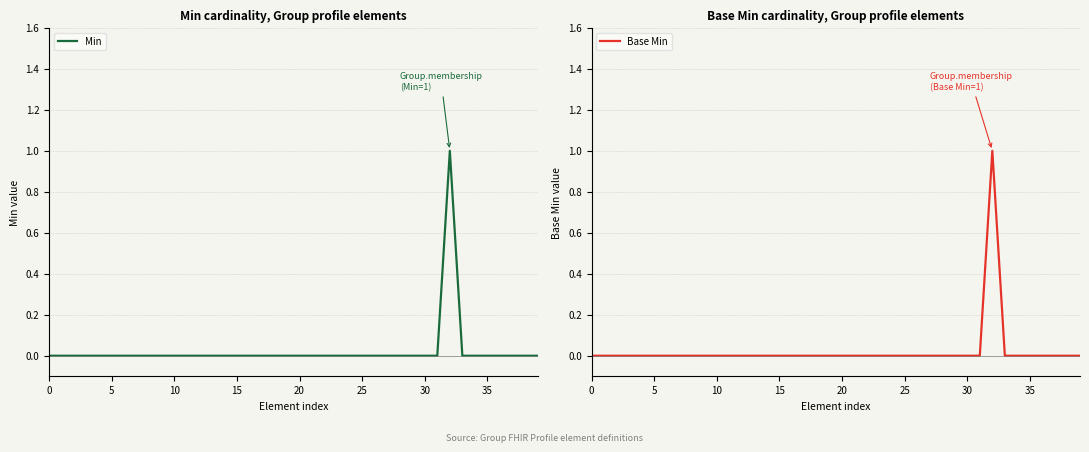

The Min series shows 0 at 5. True or false?

True